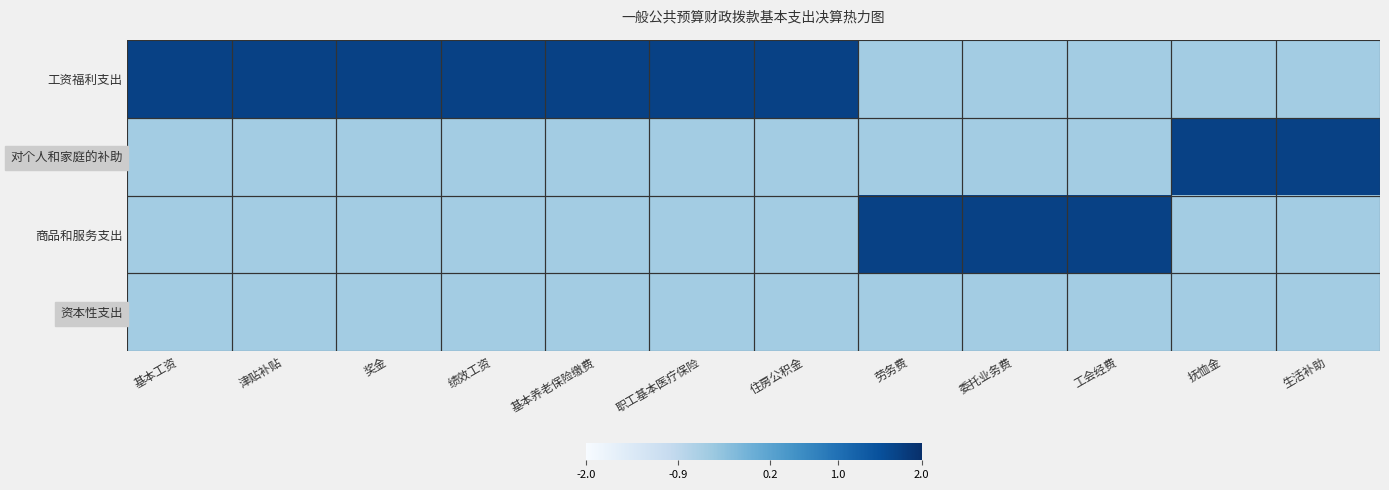

At which category is the sum across all series the highest?

基本养老保险缴费